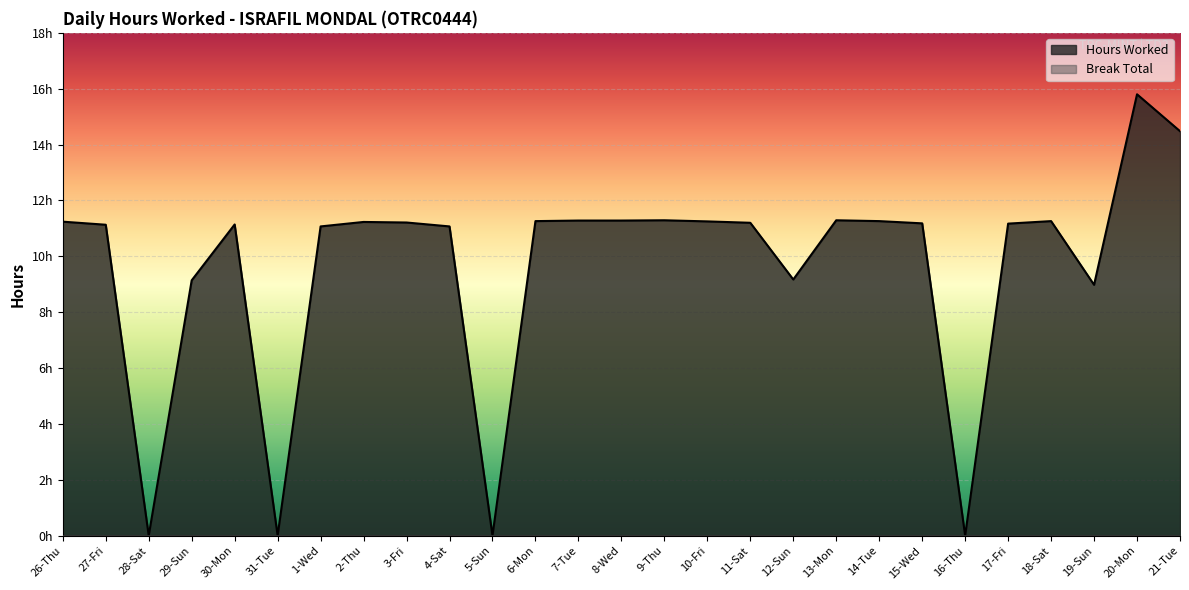

What is the label of the 6th point from the right?

16-Thu